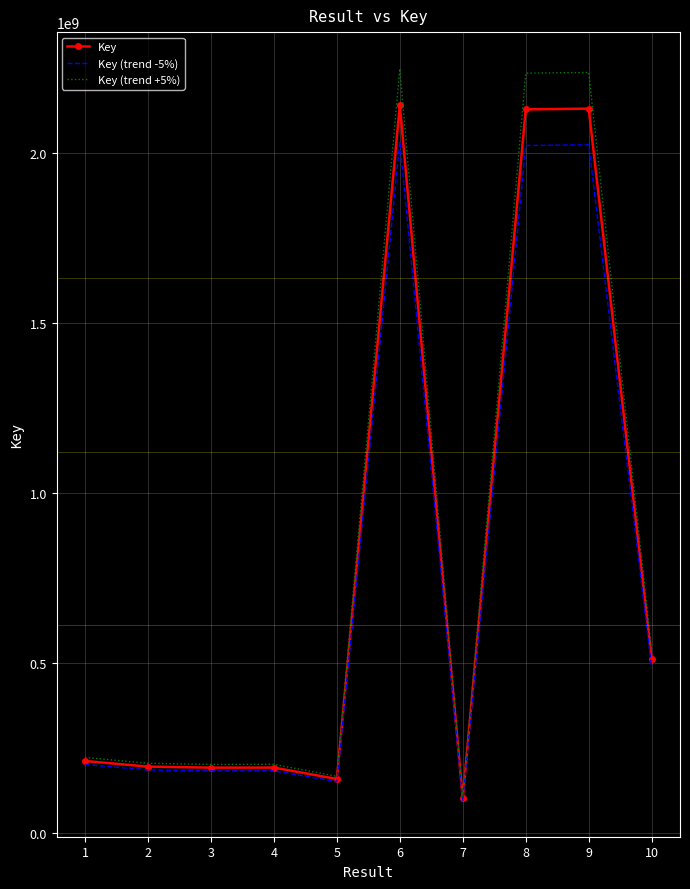

Which category has the lowest value across all series?

7